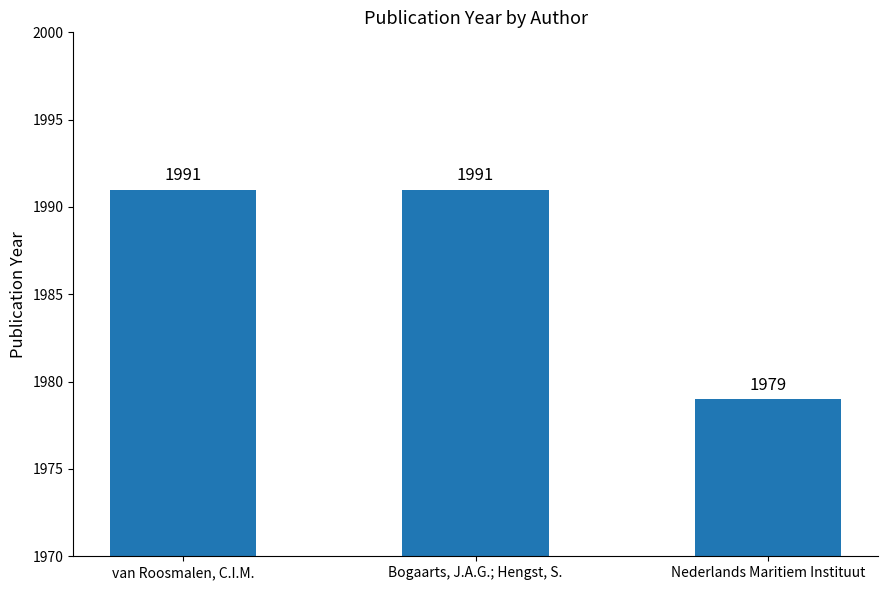

What is the maximum value shown in the chart?

1991